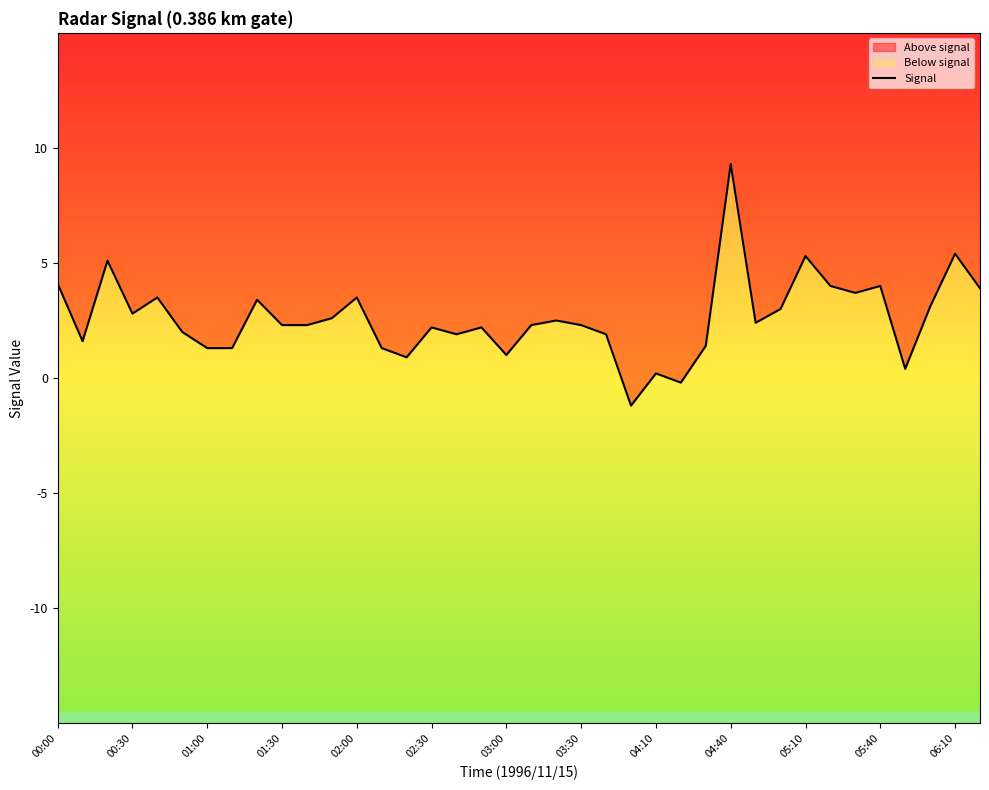

Is it true that the value at 02:30 is 2.0?

True